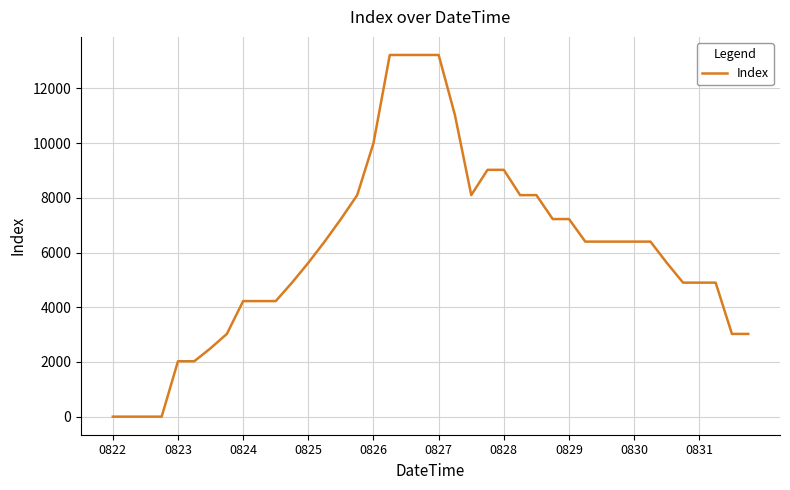

What is the difference between the maximum and minimum values?

13225